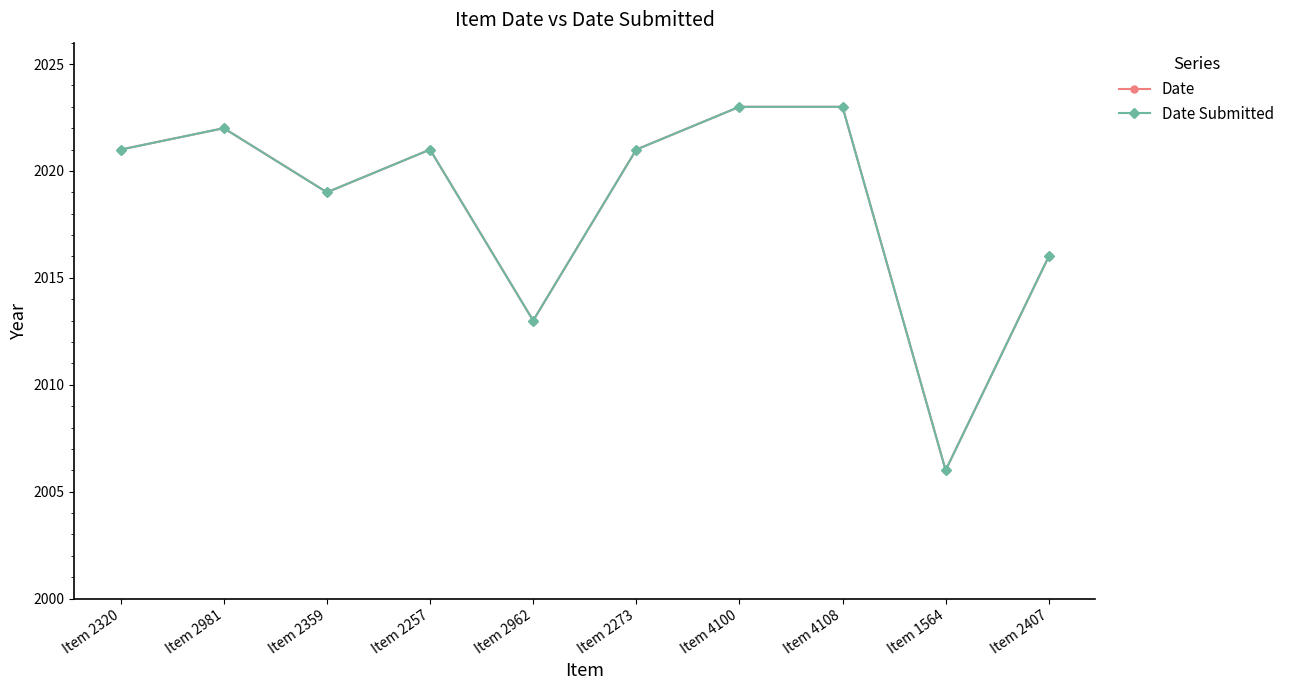

True or false: Date has a value of 2649 at Item 2981.

False